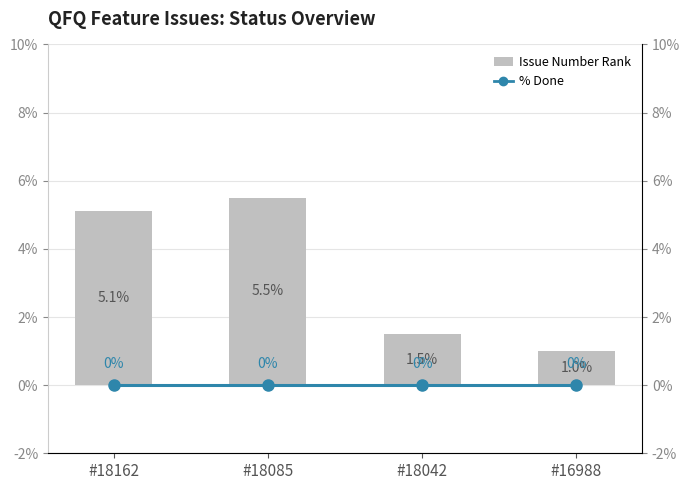

Which series has the largest total across all categories?

Issue Number Rank